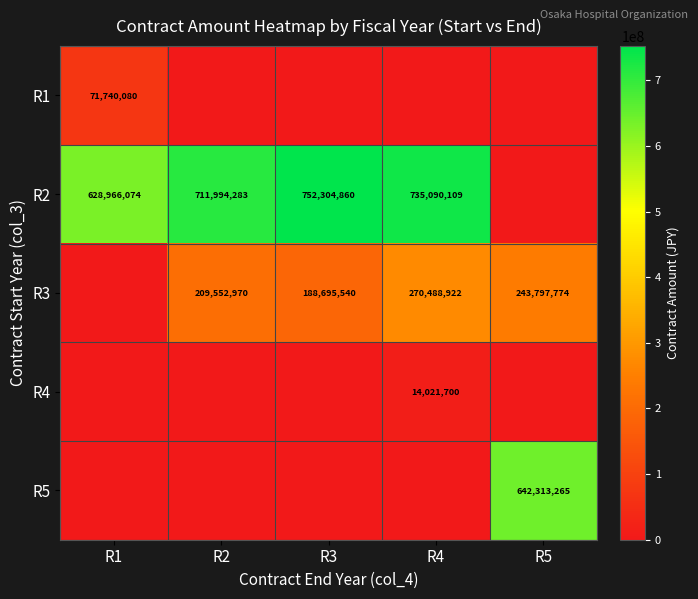

How many data points does each series have?

5